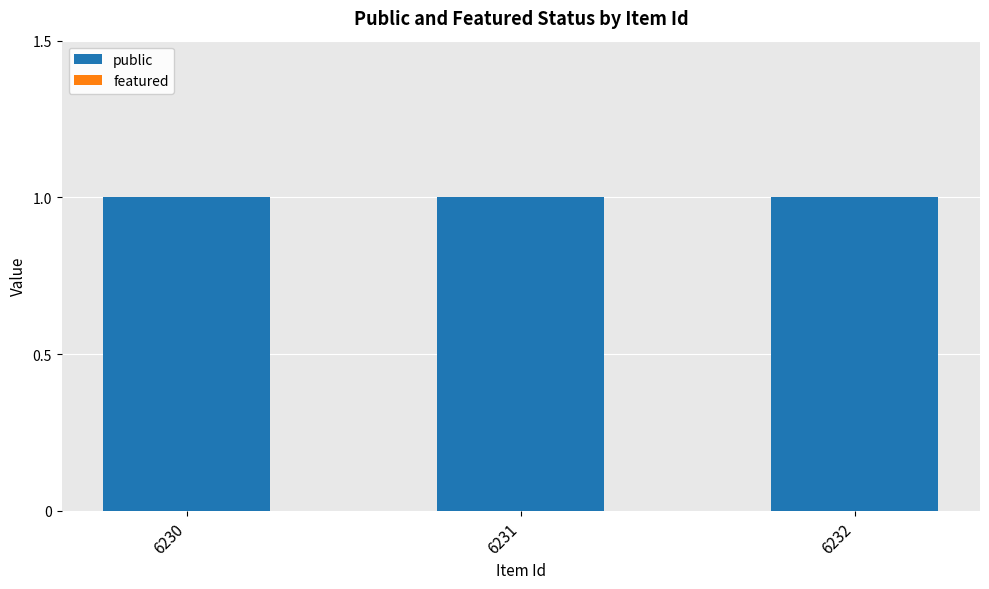

True or false: public has a value of 2 at 6231.

False